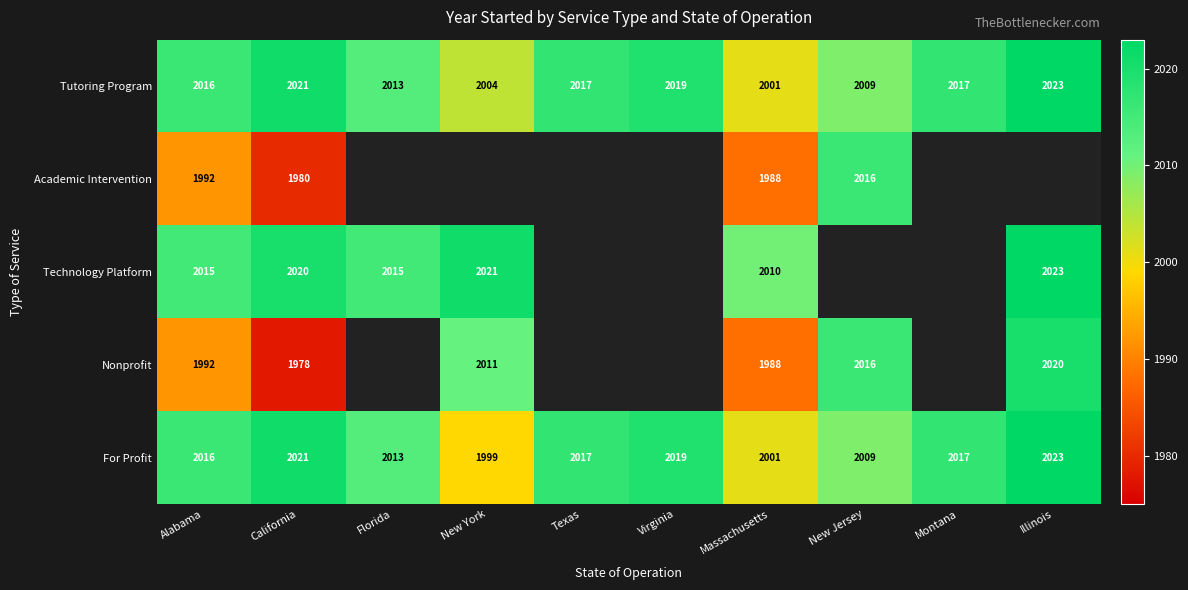

The Tutoring Program series shows 808 at Illinois. True or false?

False